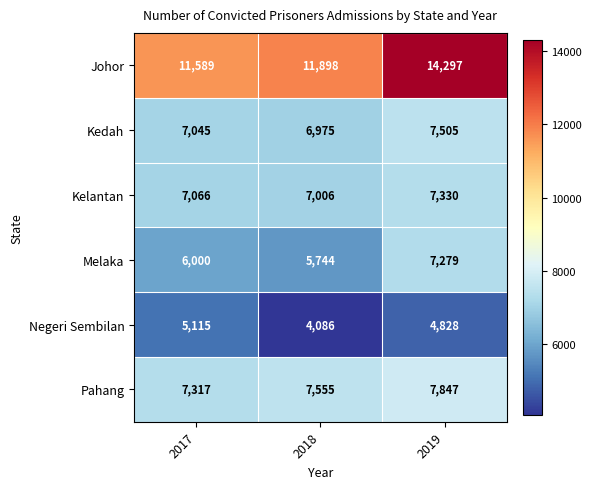

Reading left to right, transcribe all the data shown in this chart.

Johor: 2017=11589	2018=11898	2019=14297
Kedah: 2017=7045	2018=6975	2019=7505
Kelantan: 2017=7066	2018=7006	2019=7330
Melaka: 2017=6000	2018=5744	2019=7279
Negeri Sembilan: 2017=5115	2018=4086	2019=4828
Pahang: 2017=7317	2018=7555	2019=7847